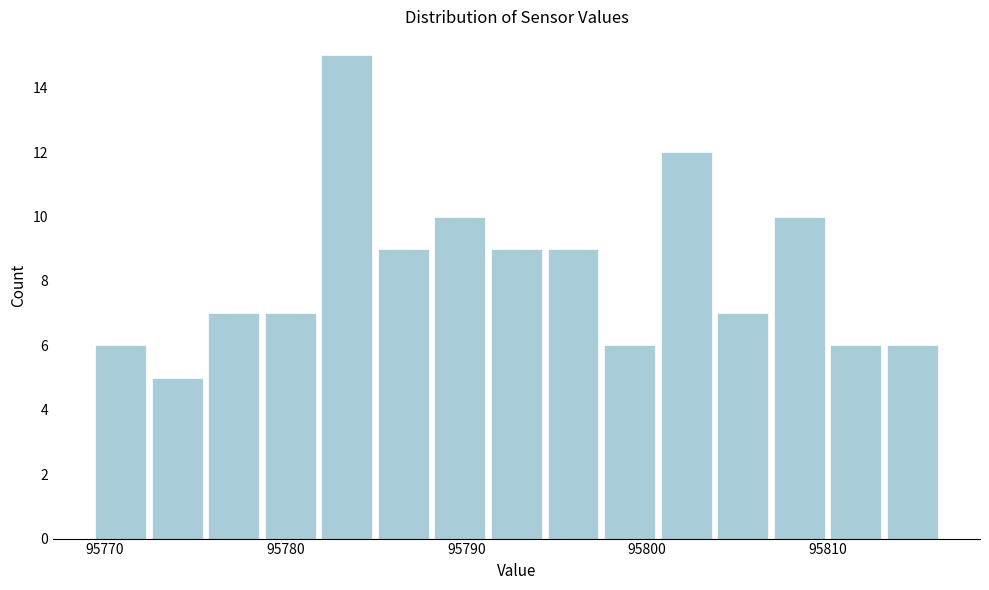

Around what value on the x-axis is the tallest bar? Give the approximate position of its centre, as read against the axis.

95783